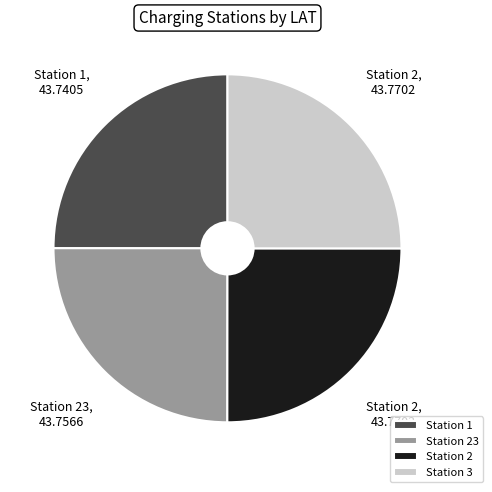

True or false: Station 2 accounts for 25% of the total.

True